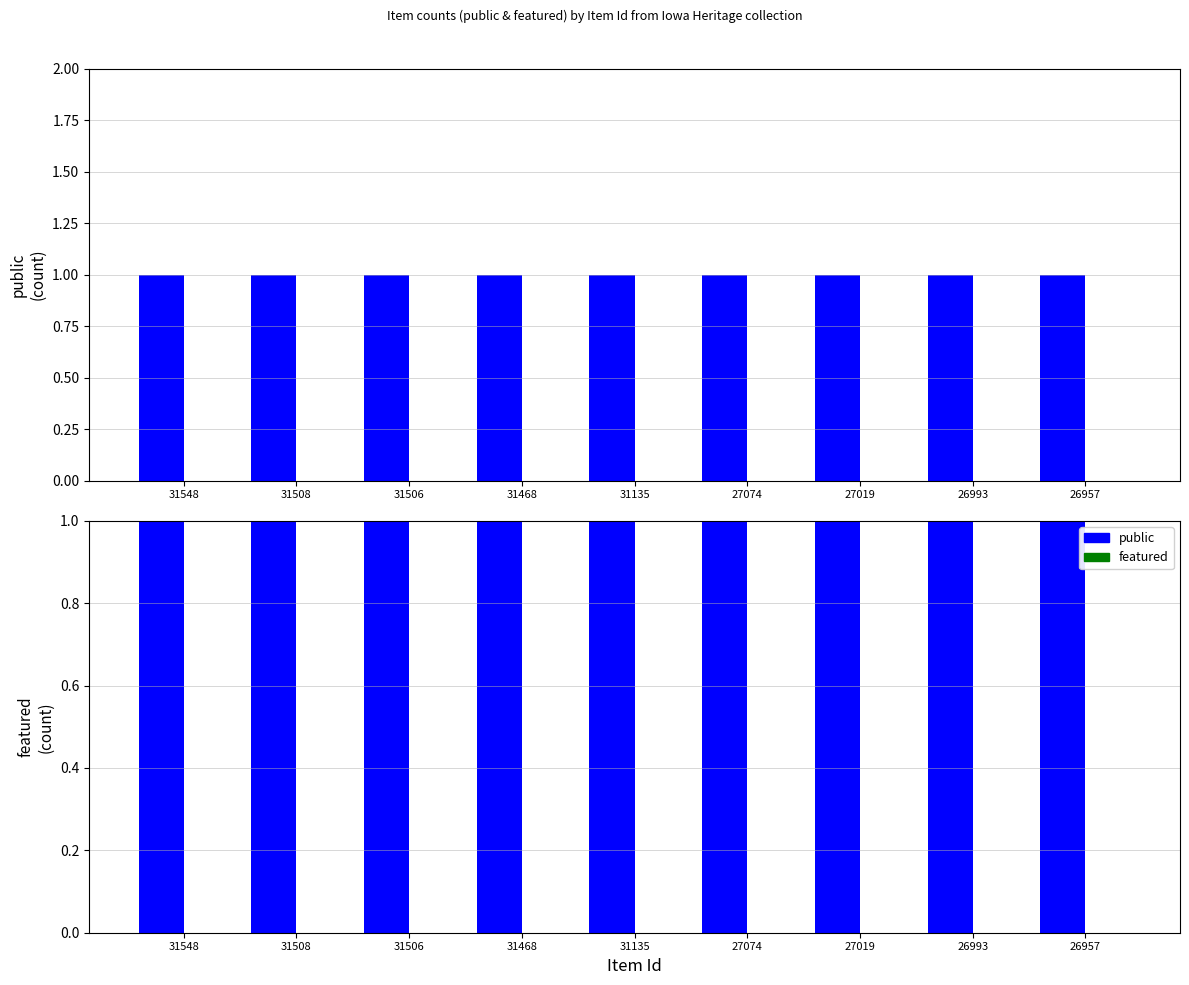

What are all the series names shown in the legend?

public, featured